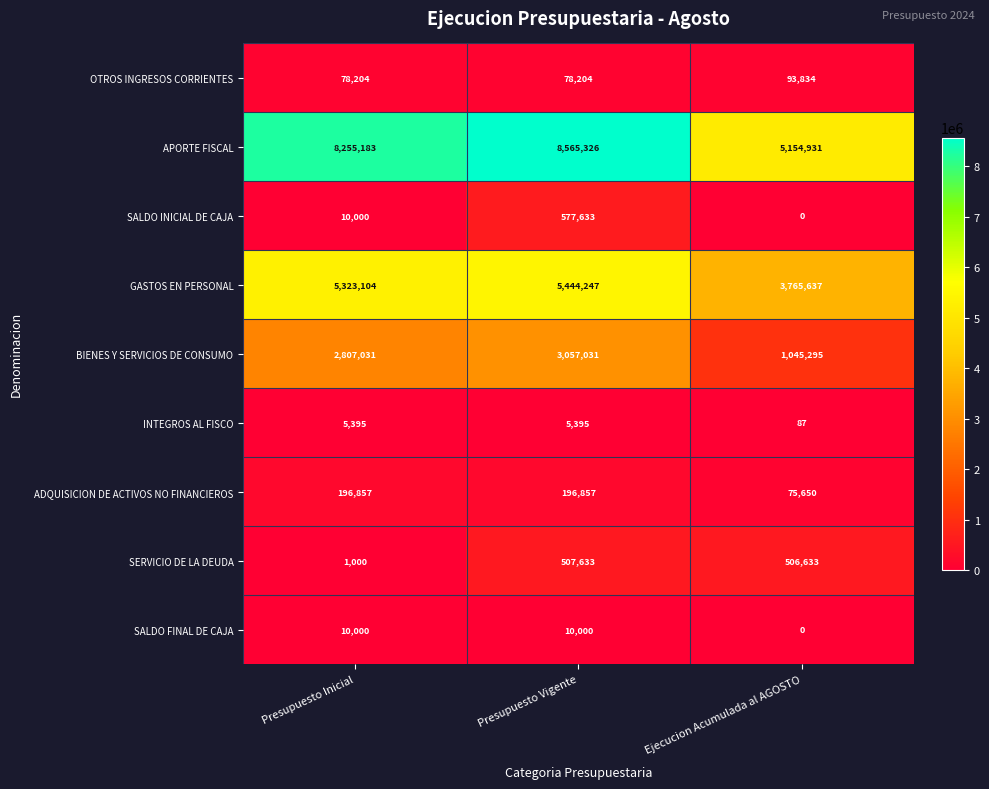

At which category is the sum across all series the highest?

Presupuesto Vigente